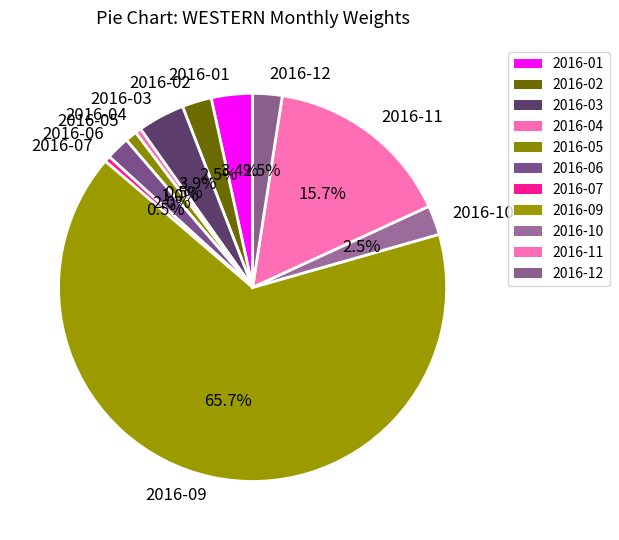

What is the largest slice in the pie chart?

2016-09